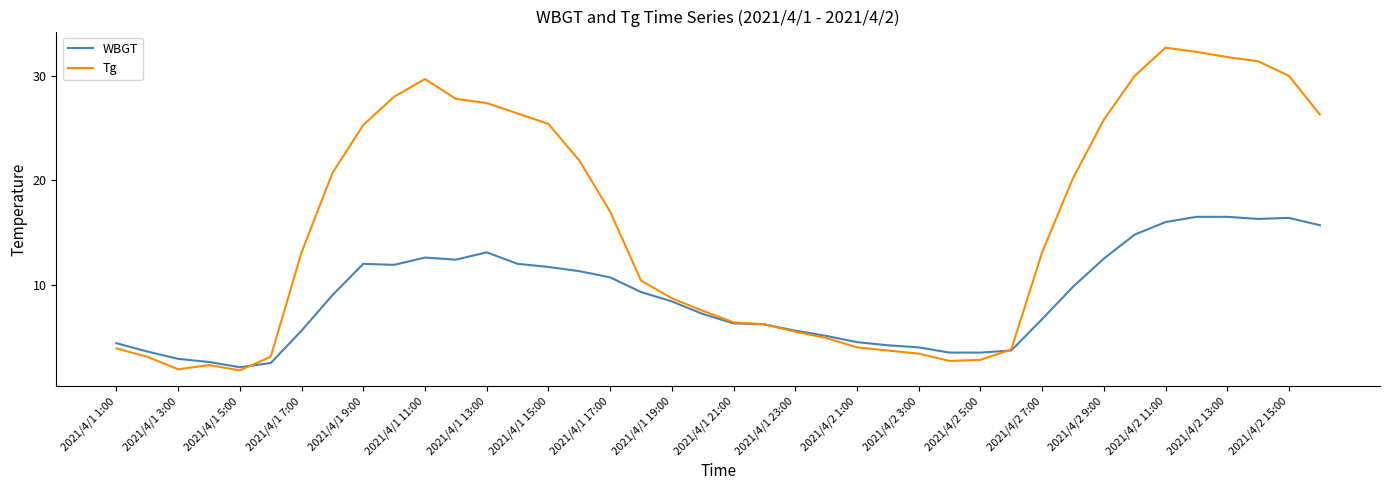

Which series has the largest total across all categories?

Tg